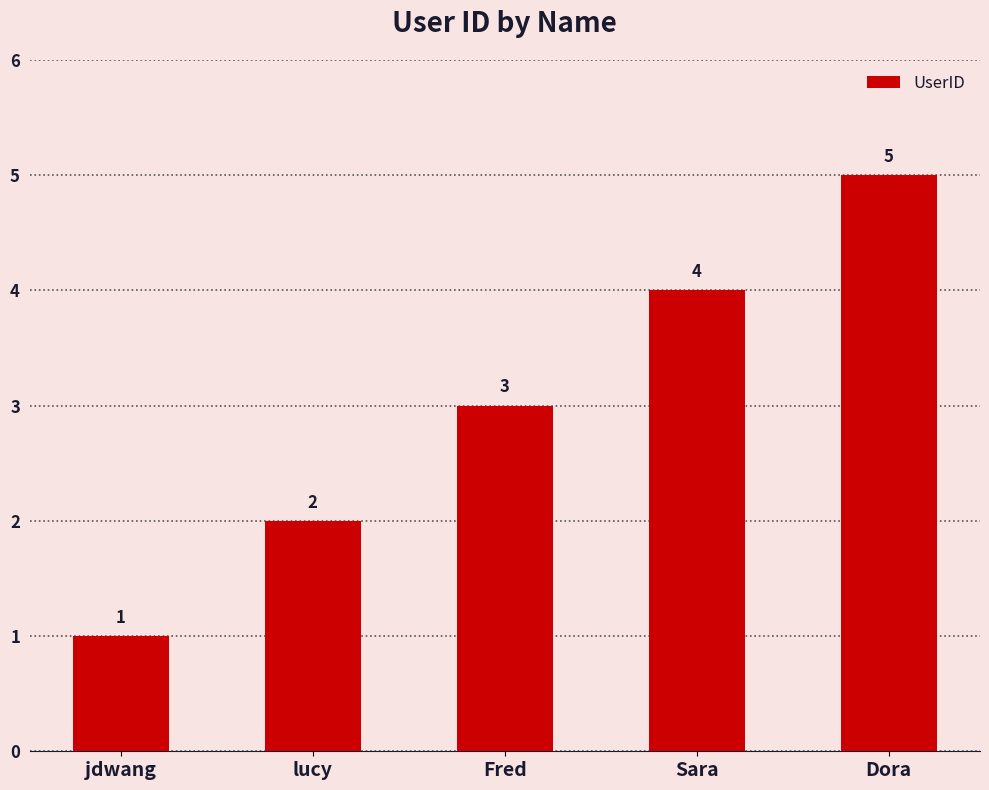

What is the label of the 2nd bar from the left?

lucy